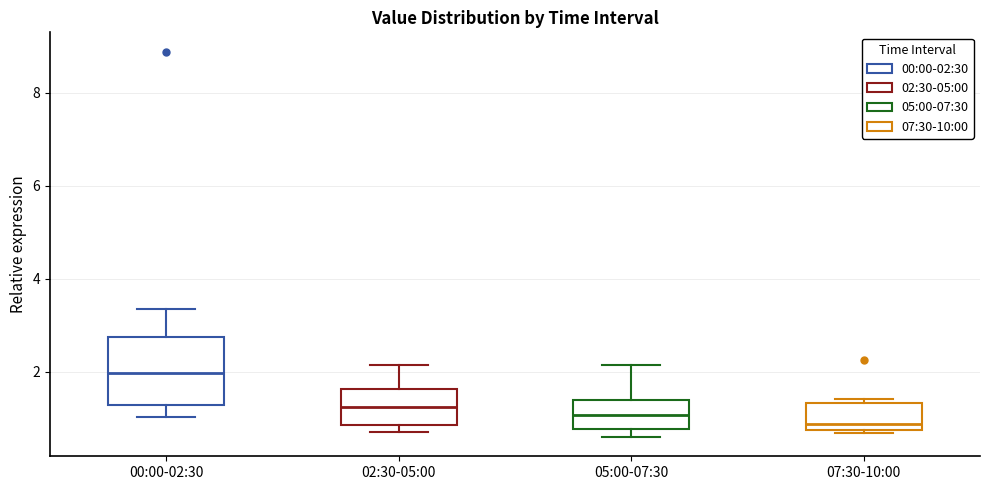

Where is the upper edge of the box for 00:00-02:30 on the y-axis? The values are not printed on the chart, so give them approximately, as read against the axis.

2.8